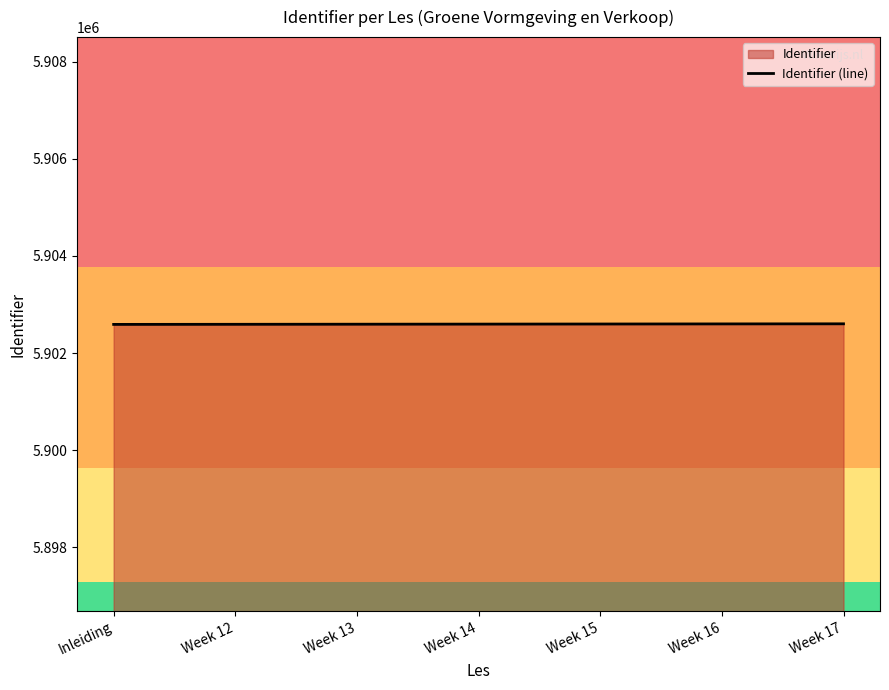

Does the chart have visible grid lines?

No